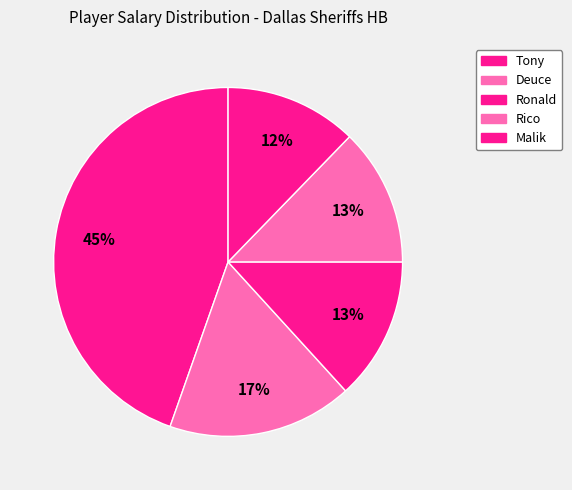

What percentage is NOT represented by Ronald?

86.8%